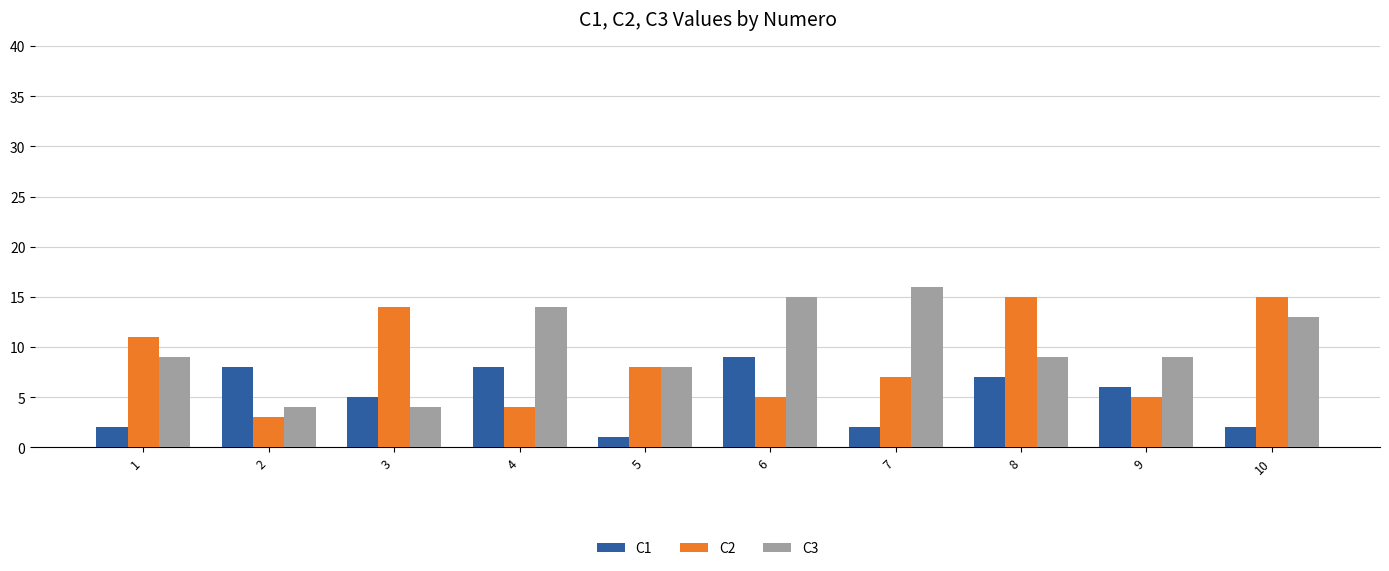

At which category does the chart reach its peak across all series?

7